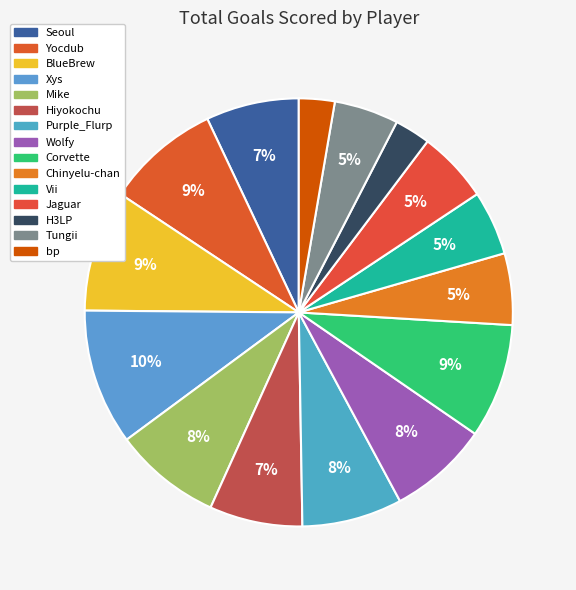

Is there a majority slice in this chart?

No